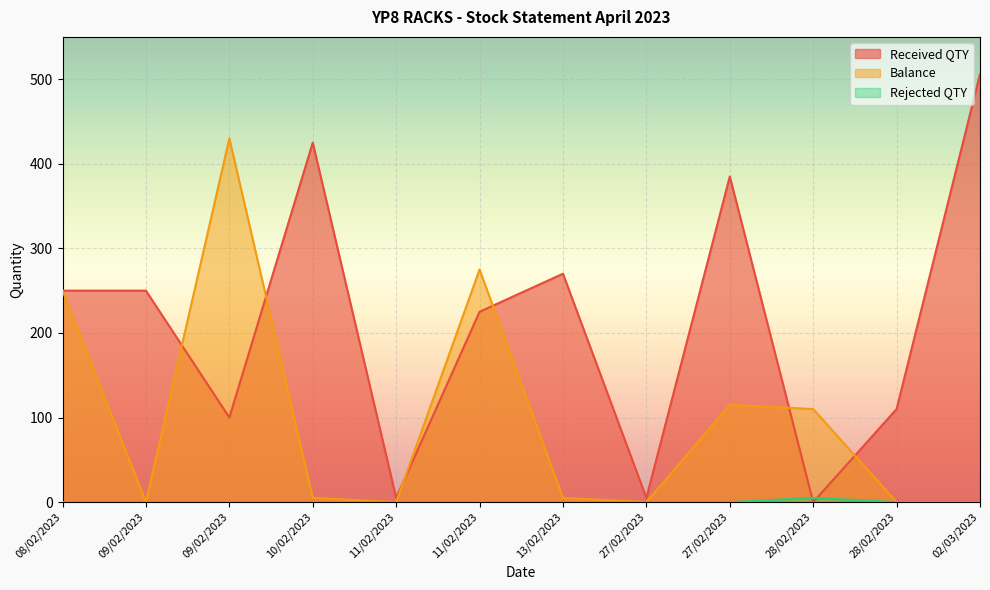

Rank the series at 09/02/2023 from highest to lowest value.

Received QTY, Balance, Rejected QTY